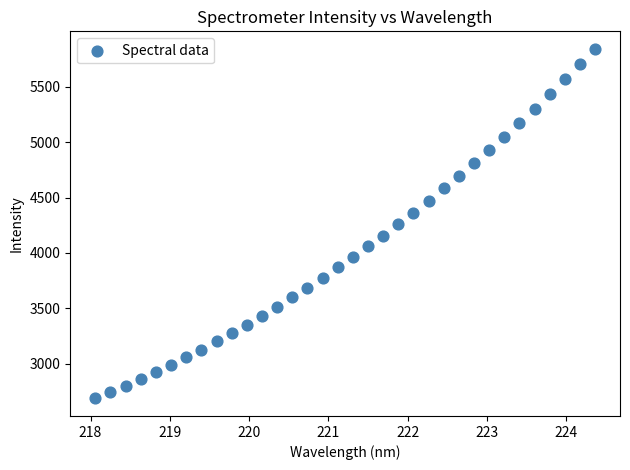

What is the range of X values (max minus min)?

6.3